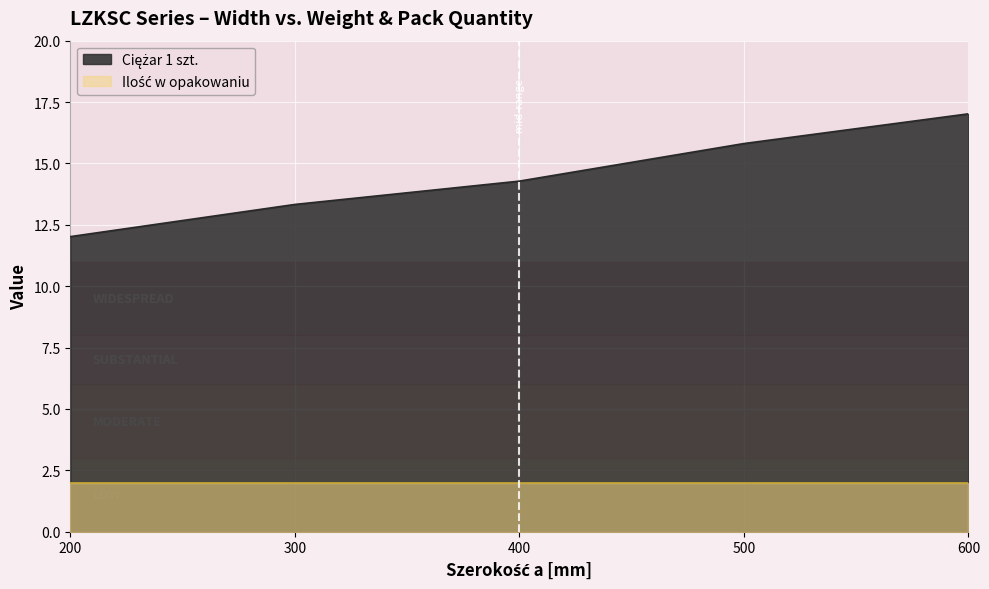

How many data points does each series have?

5